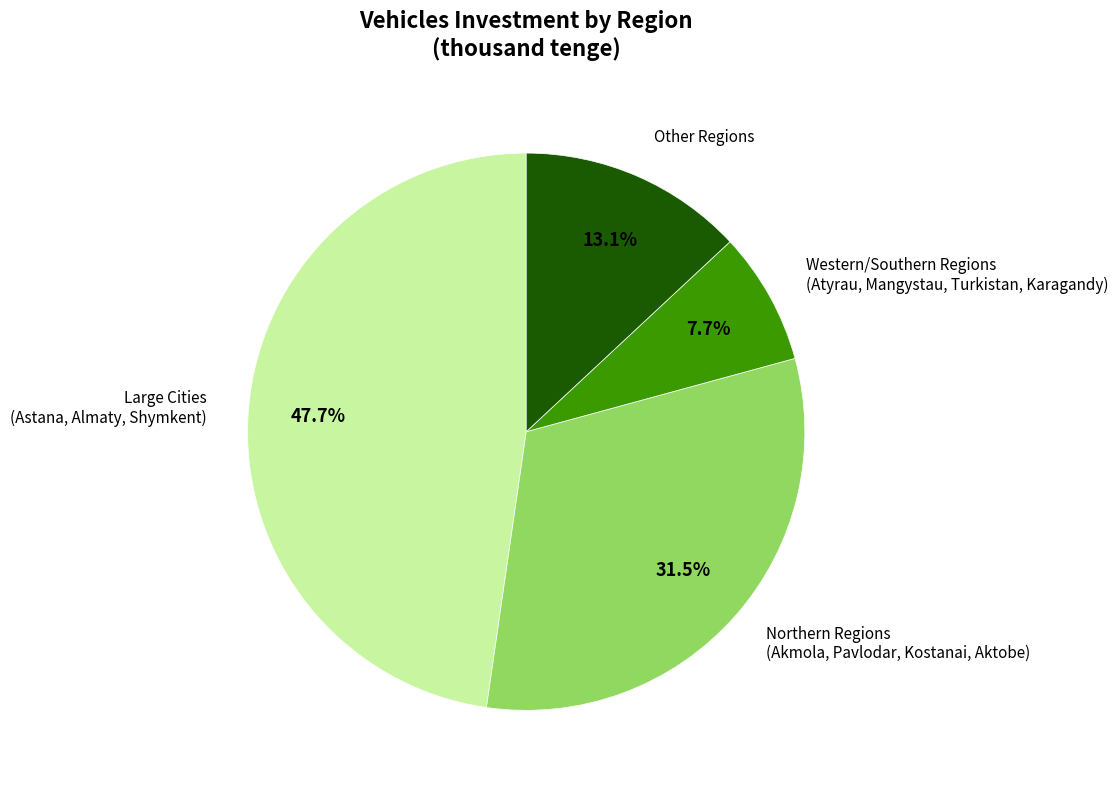

What is the largest slice in the pie chart?

Large Cities (Astana, Almaty, Shymkent)